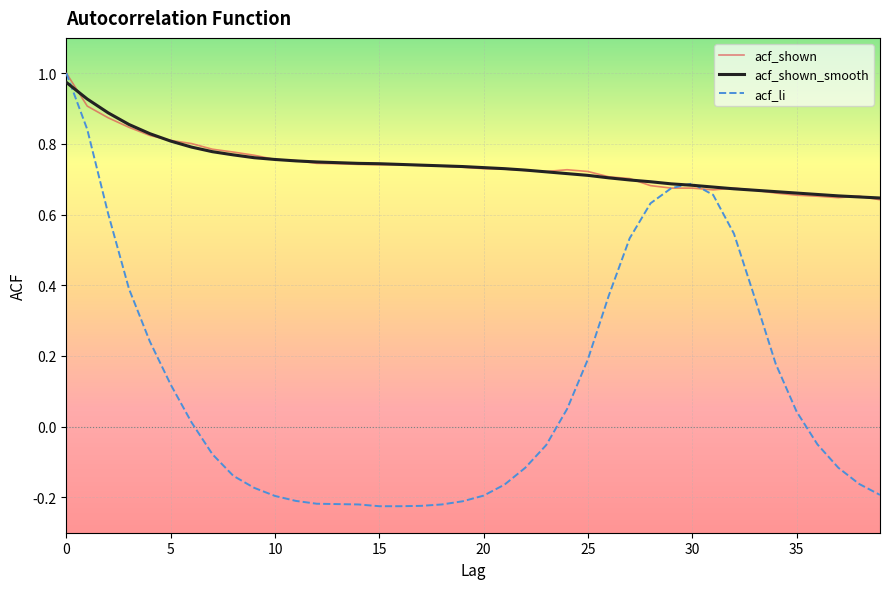

Which series has the widest spread of values?

acf_li